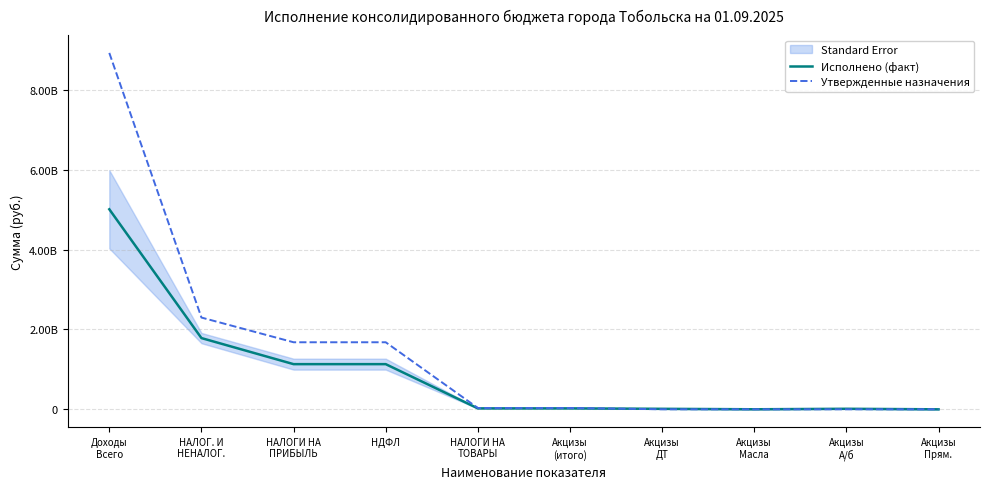

At which category is the sum across all series the highest?

Доходы
Всего